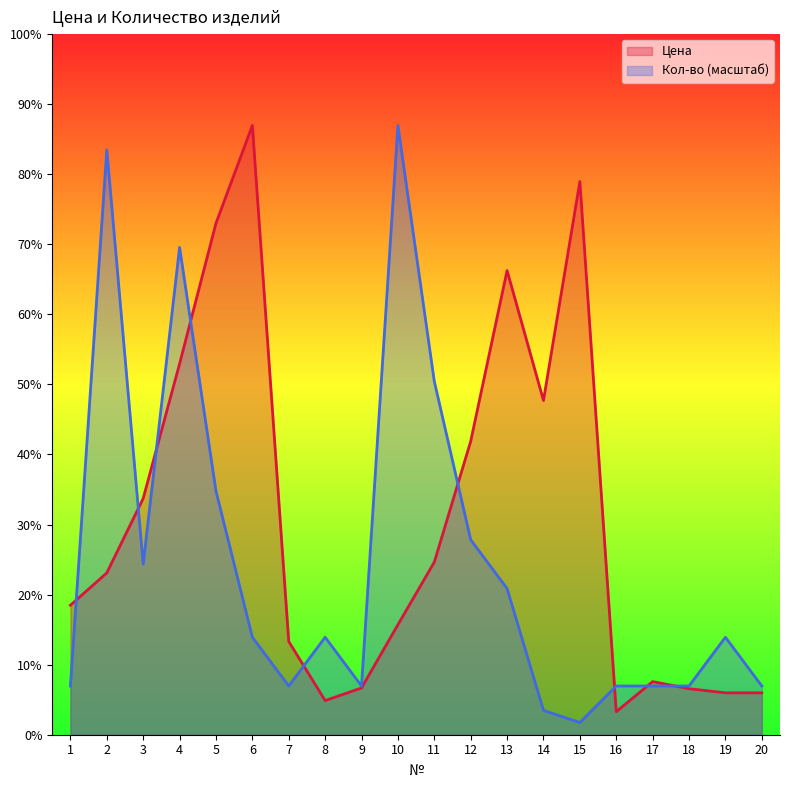

Is it true that Цена equals 616.6 at 13?

True